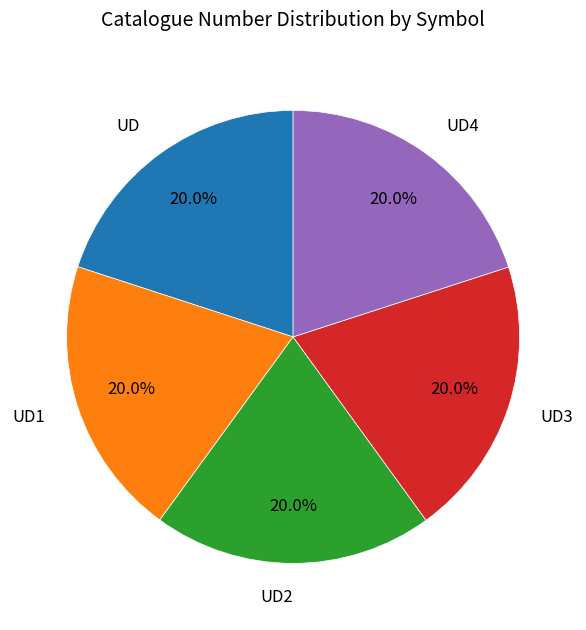

Count the number of slices in the pie.

5